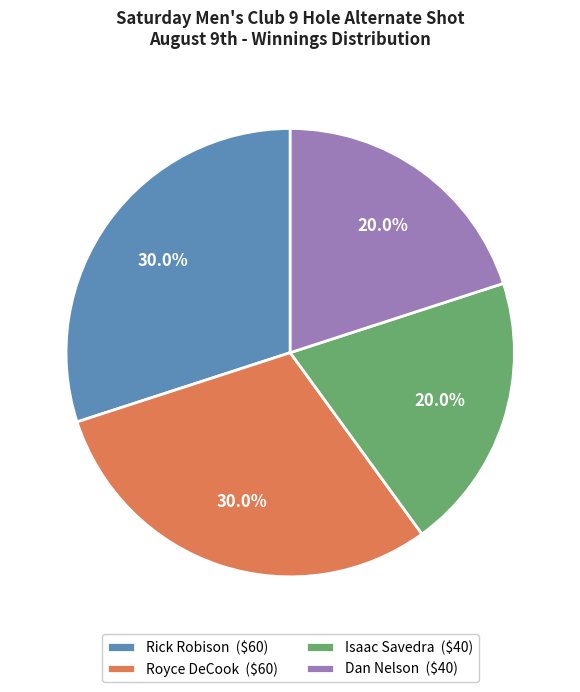

What percentage is NOT represented by Rick Robison ($60)?

70.0%